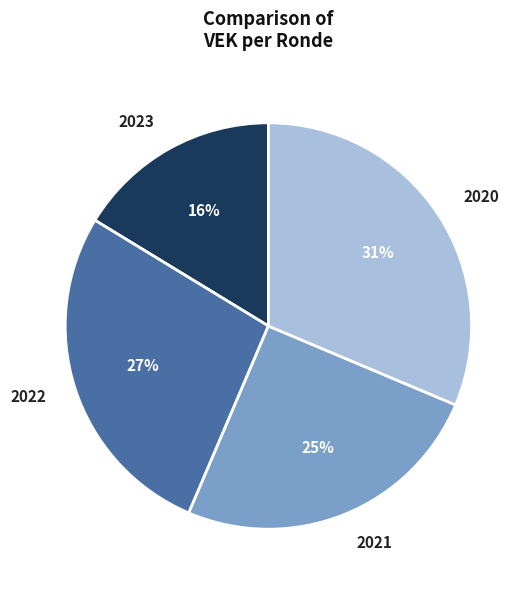

To the nearest percent, what is the difference between the largest and smallest slice percentages?

15%